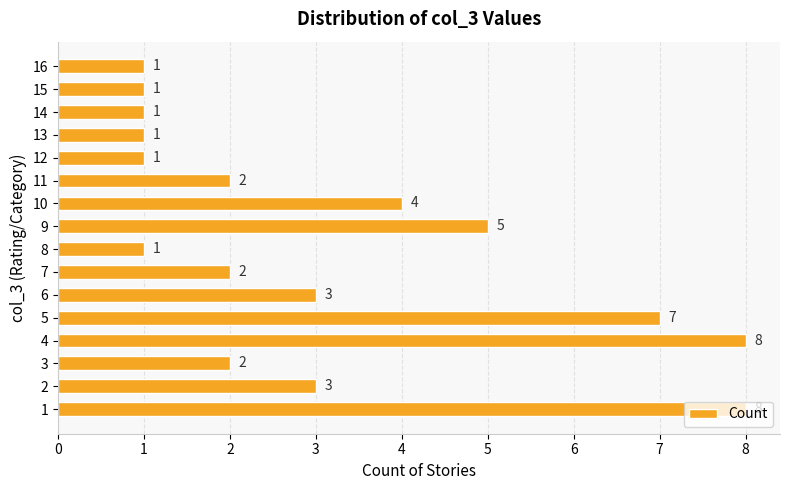

What is the greatest value displayed?

8